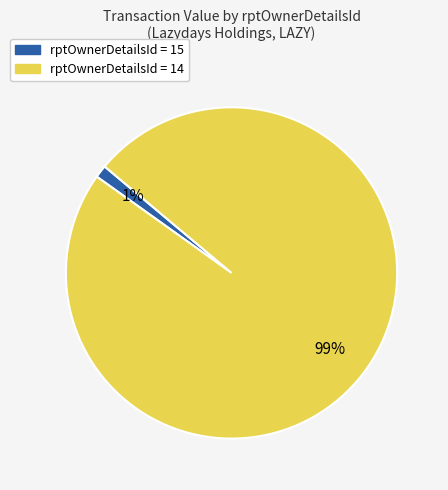

How many segments does this pie chart have?

2